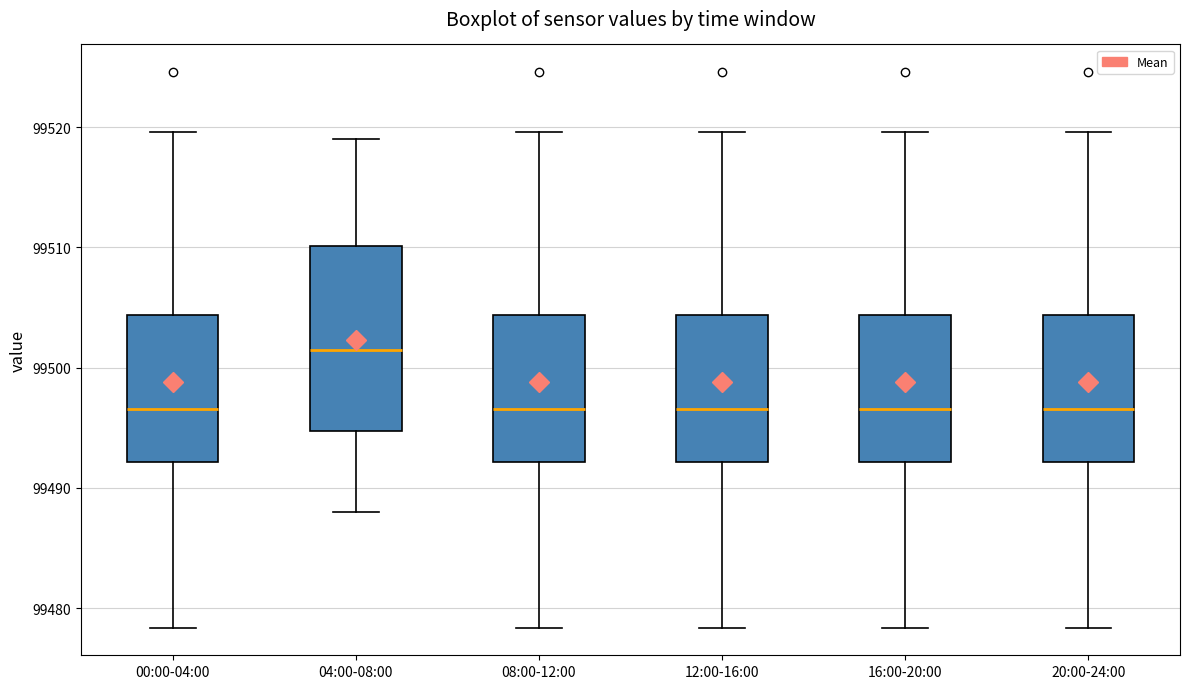

Comparing the boxes themselves (not the whiskers), which one is the tallest?

04:00-08:00